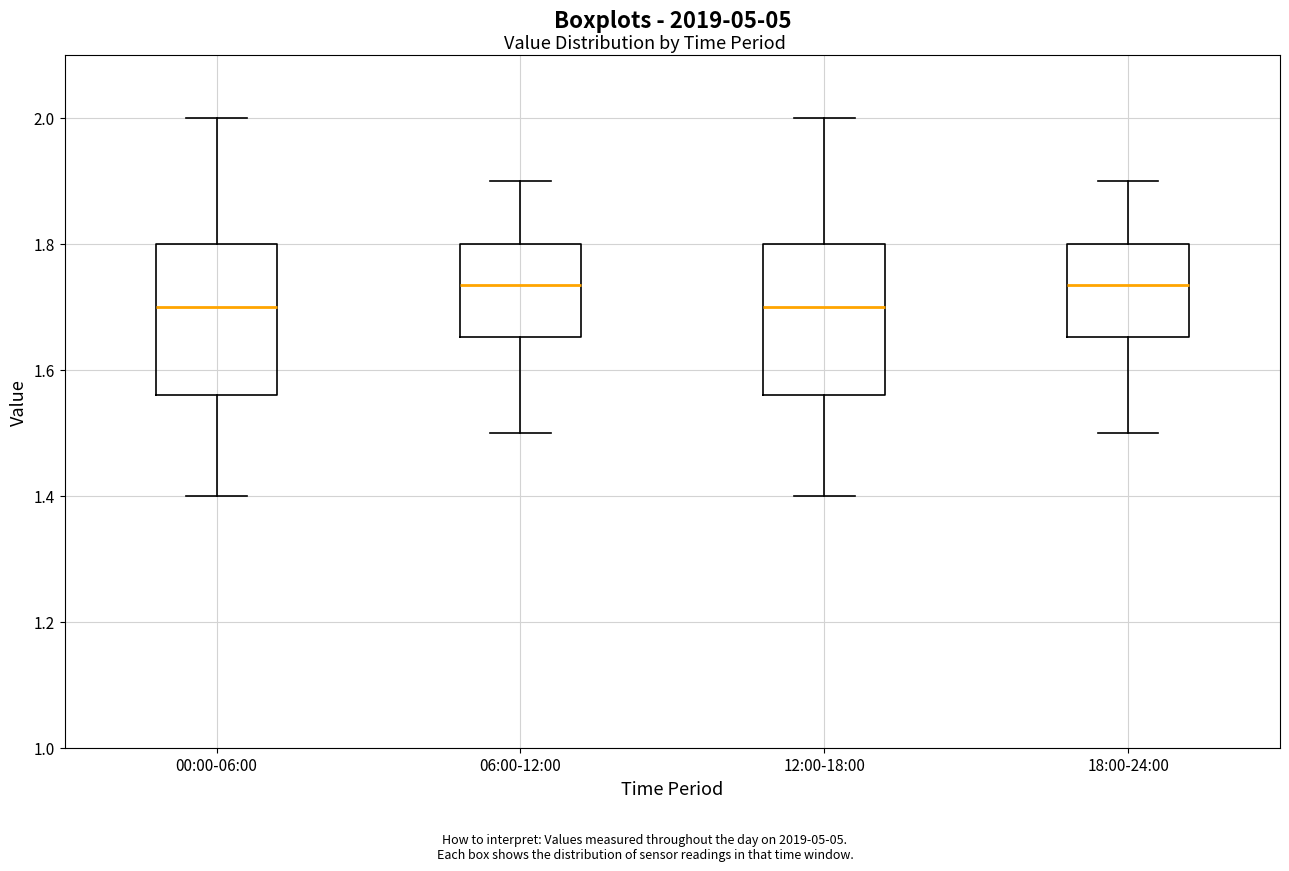

Reading left to right, transcribe this box plot: for each box, give where its median line is, the range the box spans, and where its two whiskers end, as read against the y-axis. The values are not printed on the chart, so give them approximately, as read against the axis.

00:00-06:00: median 1.70, box 1.56 to 1.80, whiskers 1.40 to 2.00
06:00-12:00: median 1.74, box 1.66 to 1.80, whiskers 1.50 to 1.90
12:00-18:00: median 1.70, box 1.56 to 1.80, whiskers 1.40 to 2.00
18:00-24:00: median 1.74, box 1.66 to 1.80, whiskers 1.50 to 1.90